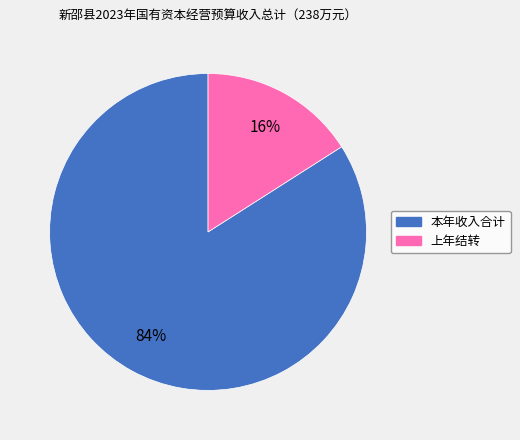

Which slice is the smallest?

上年结转